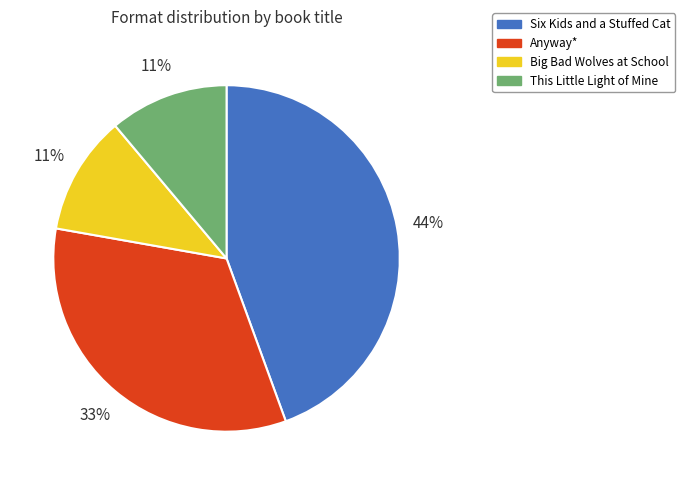

To the nearest percent, what is the combined percentage of Six Kids and a Stuffed Cat and This Little Light of Mine?

56%